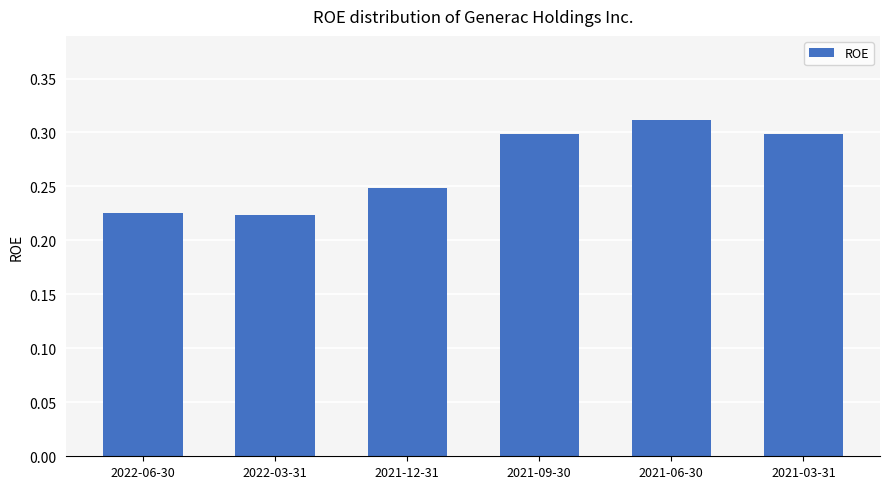

The chart shows a value of 0.3 at 2021-06-30. True or false?

True